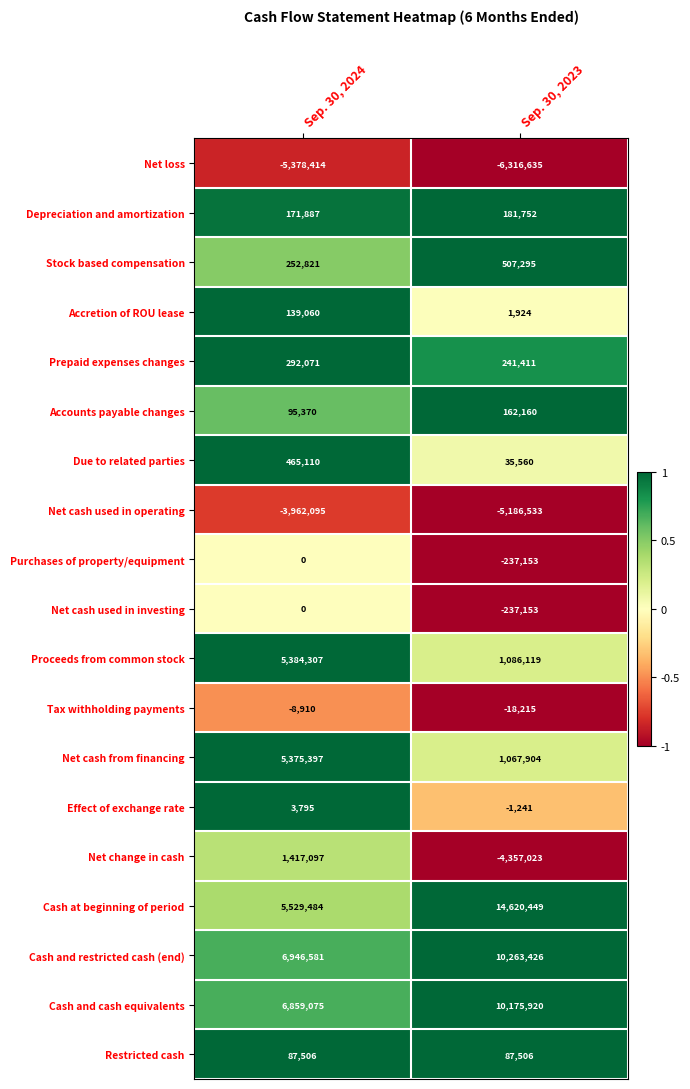

What is the sum of the Net cash used in operating values at Sep. 30, 2024 and Sep. 30, 2023?

-9148628